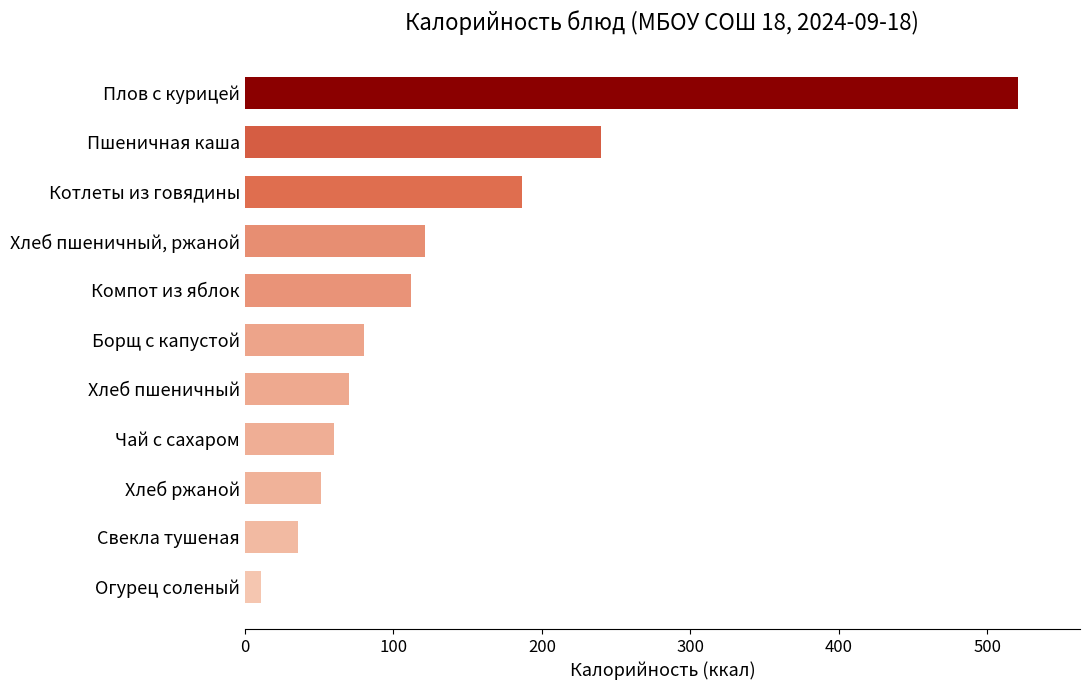

Rank the categories by value from lowest to highest.

Огурец соленый, Свекла тушеная, Хлеб ржаной, Чай с сахаром, Хлеб пшеничный, Борщ с капустой, Компот из яблок, Хлеб пшеничный, ржаной, Котлеты из говядины, Пшеничная каша, Плов с курицей